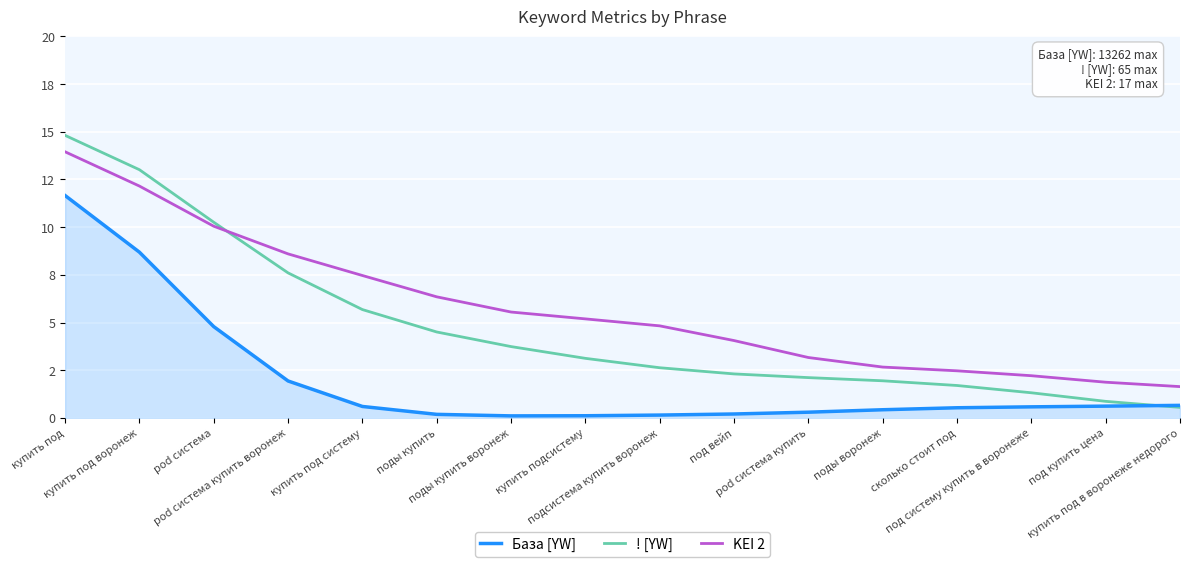

What is the sum of all База [YW] values?

31.6